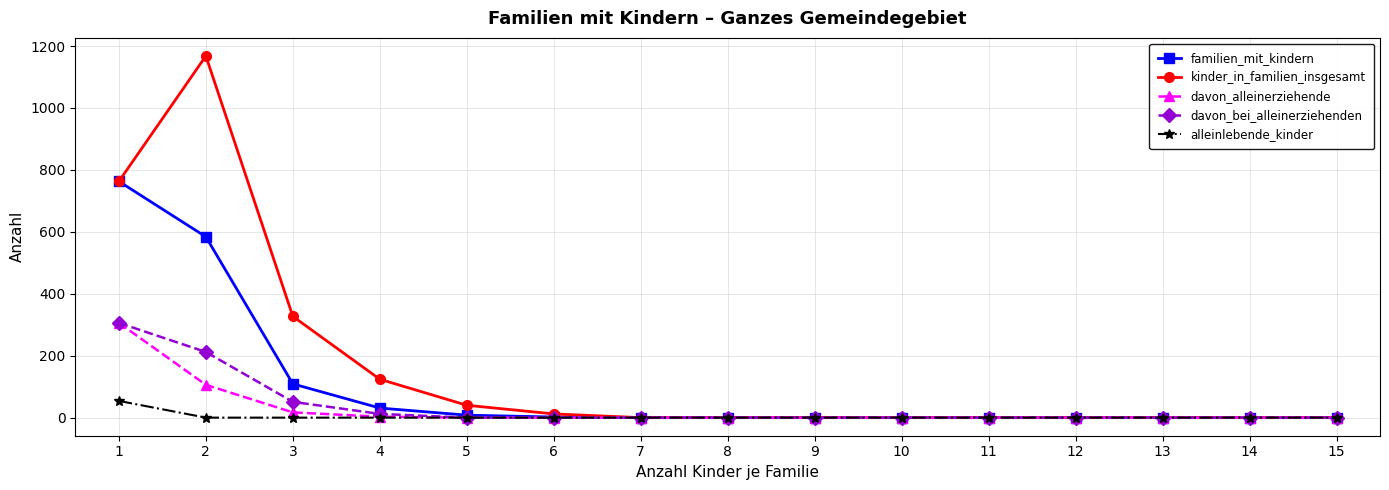

Which series has the largest total across all categories?

kinder_in_familien_insgesamt